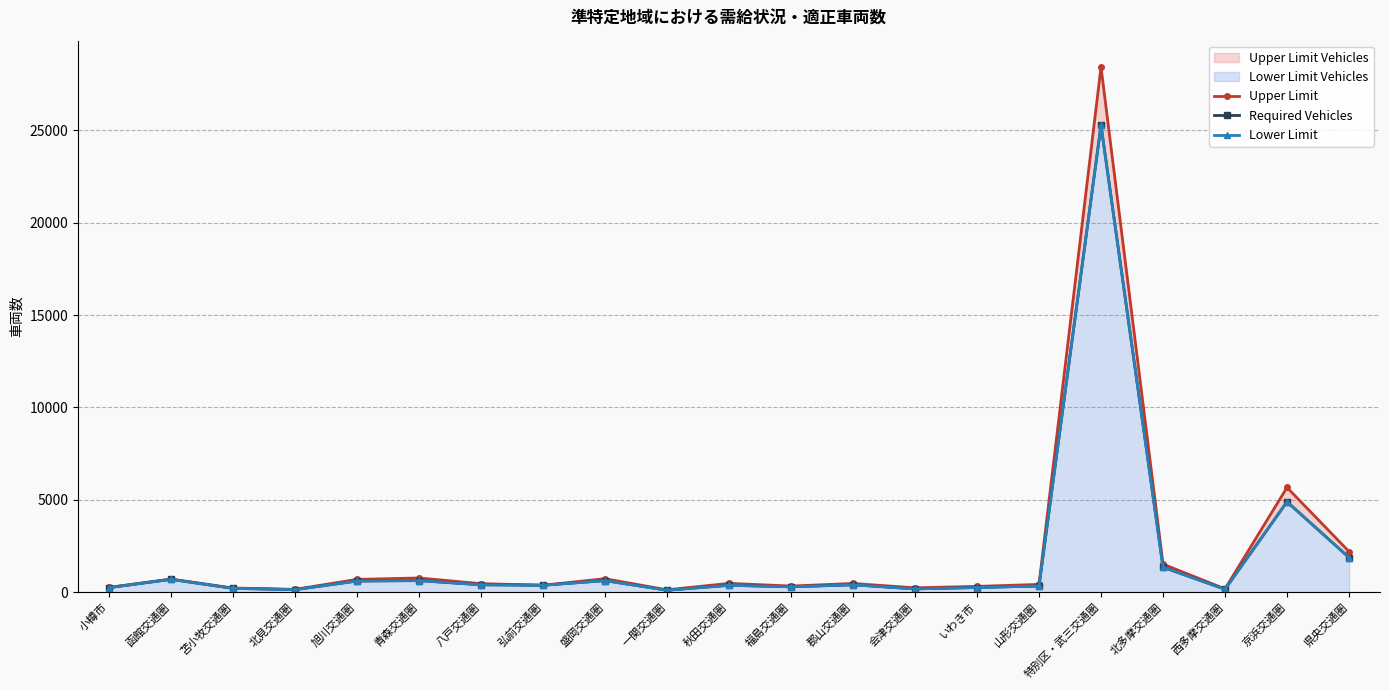

At 弘前交通圏, list the series in order from smallest to largest.

Required Vehicles, Lower Limit, Upper Limit